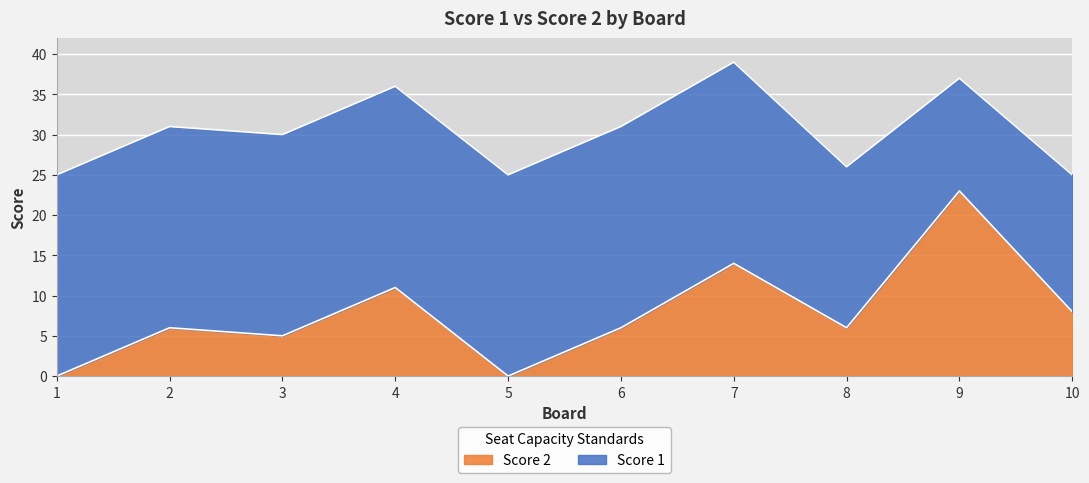

Reading left to right, what are all the values shown in this chart?

1=0	2=6	3=5	4=11	5=0	6=6	7=14	8=6	9=23	10=8